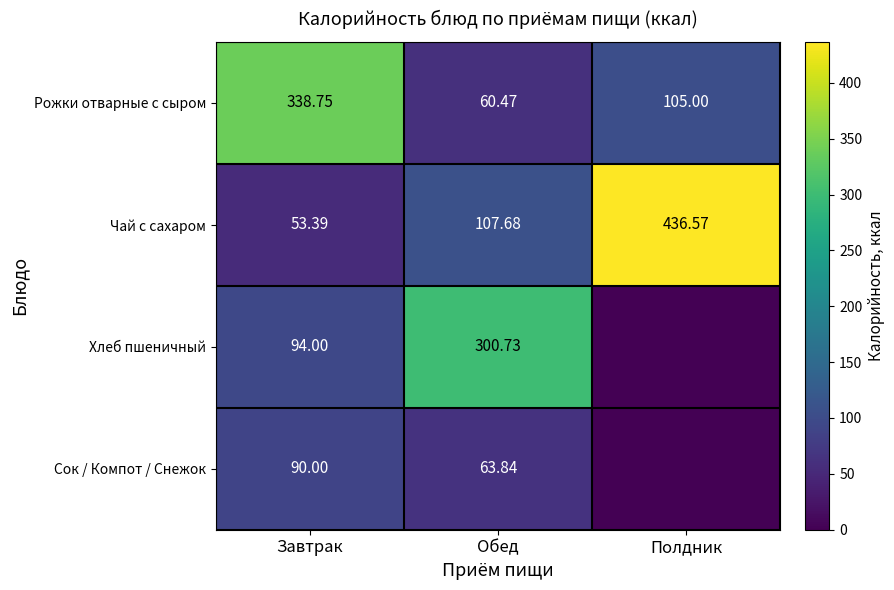

How many values in the Чай с сахаром series exceed 107?

2